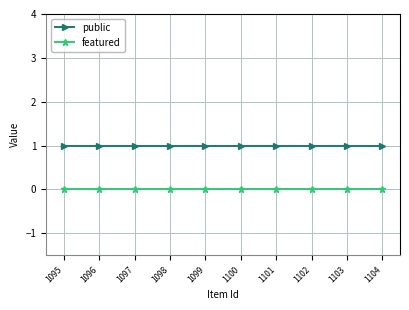

True or false: public and featured cross at least once.

False